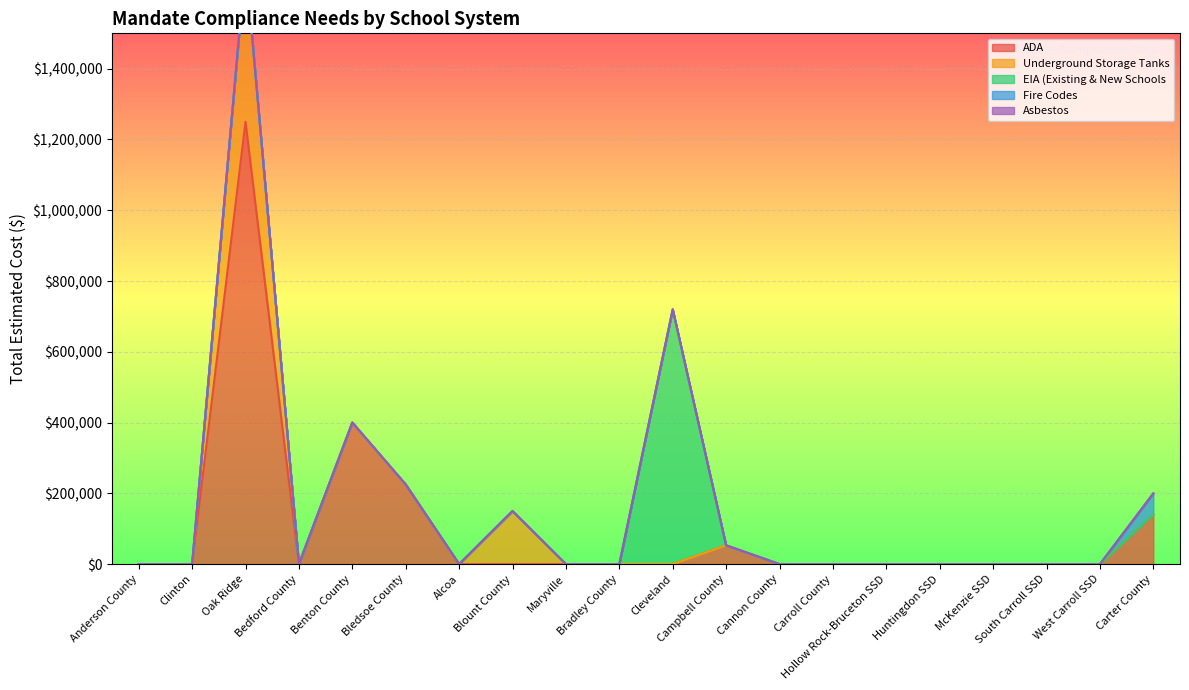

At which category is the sum across all series the highest?

Oak Ridge